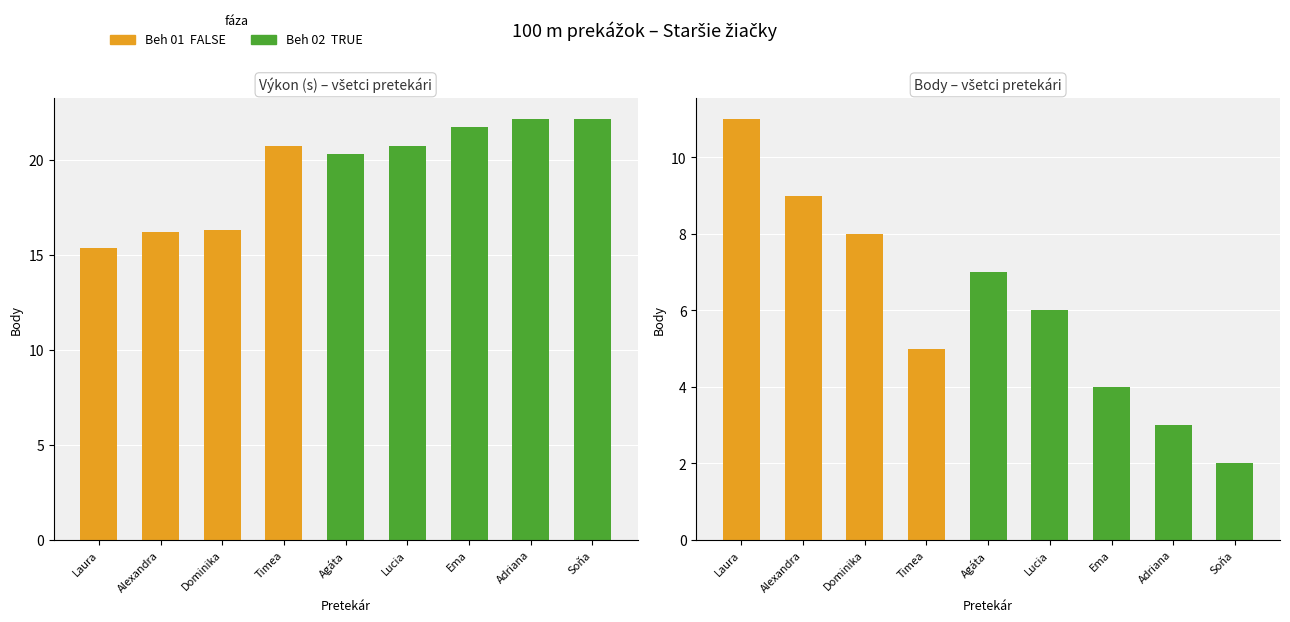

What is the difference between the Beh 01 values at Timea and Adriana?

5